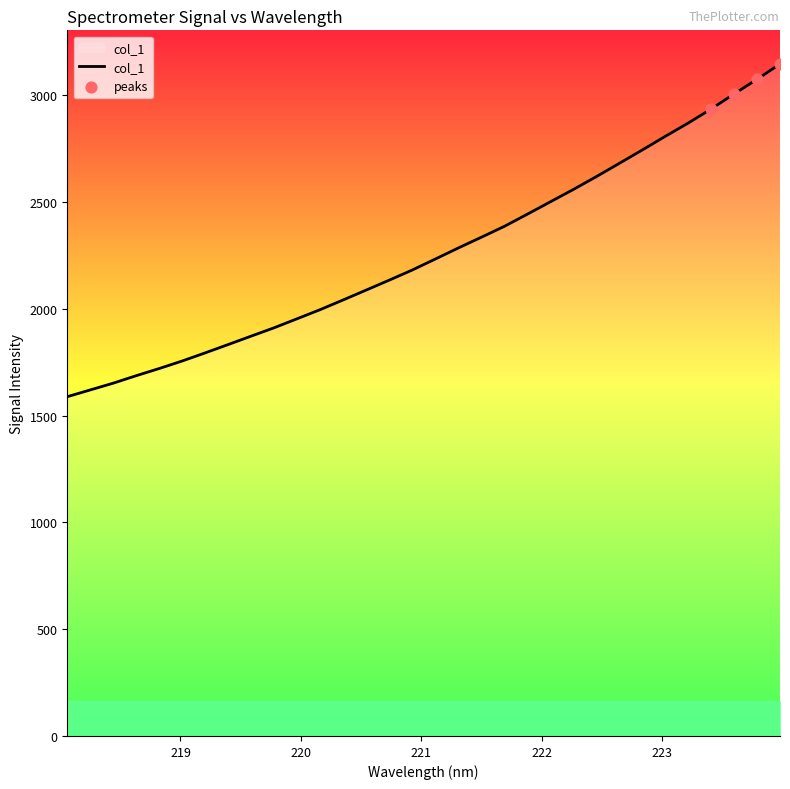

What is the minimum value shown in the chart?

1588.3